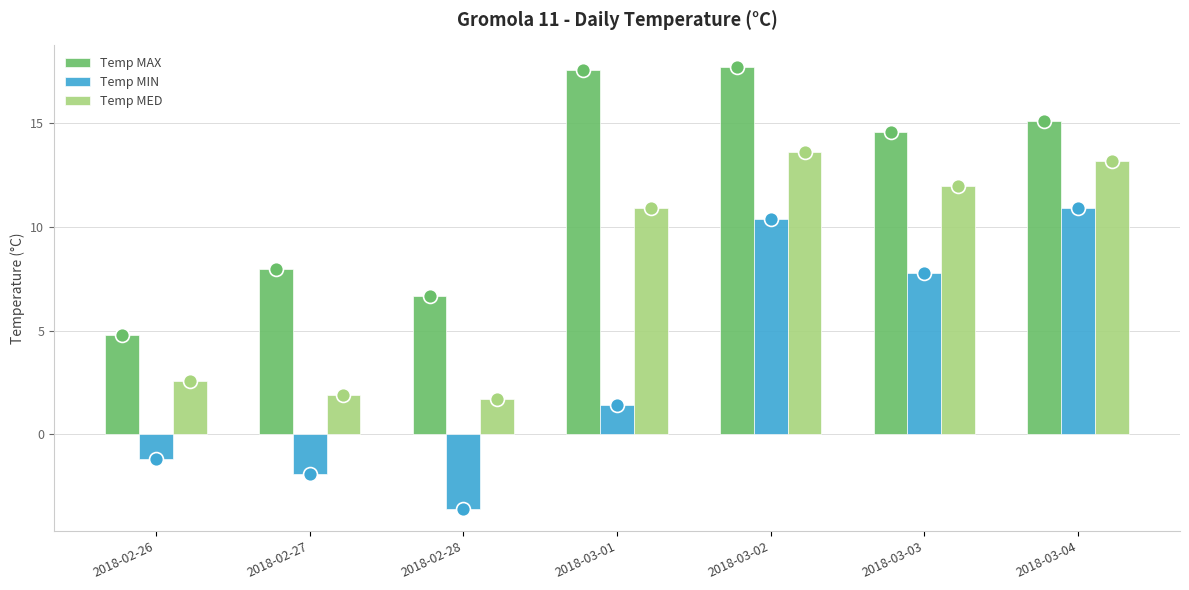

What is the difference between the second highest and second lowest values in the Temp MIN series?

12.3